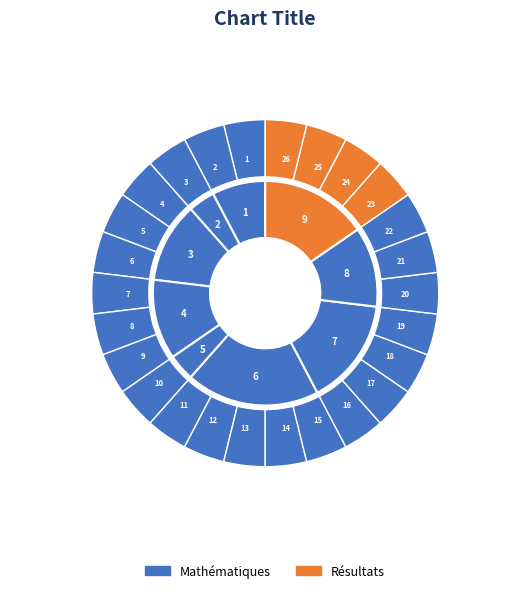

Which slice is the smallest?

1